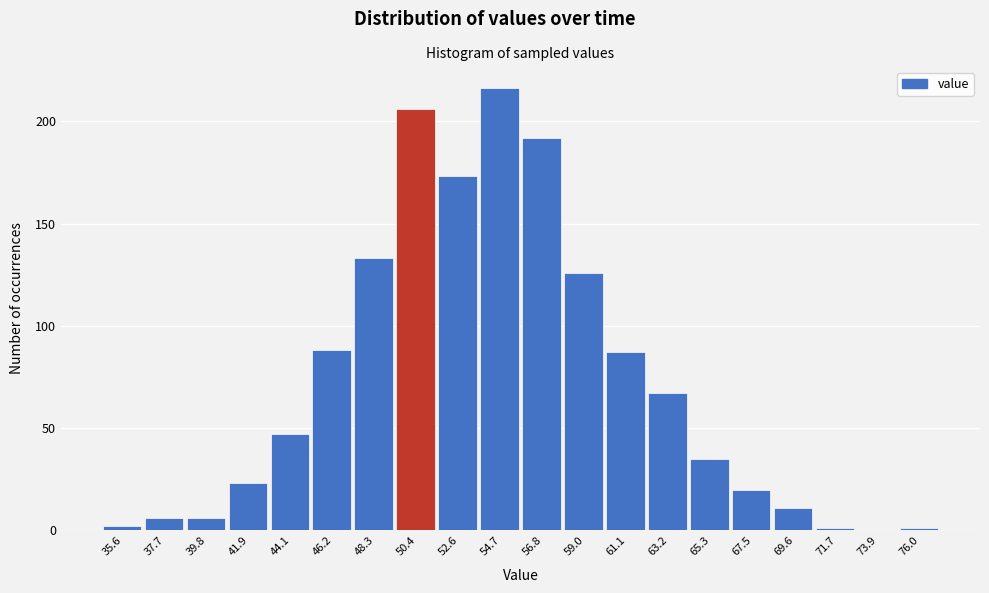

Reading right to left, transcribe all the data shown in this chart.

76.0=1	73.9=0	71.7=1	69.6=11	67.5=20	65.3=35	63.2=67	61.1=87	59.0=126	56.8=192	54.7=216	52.6=173	50.4=206	48.3=133	46.2=88	44.1=47	41.9=23	39.8=6	37.7=6	35.6=2